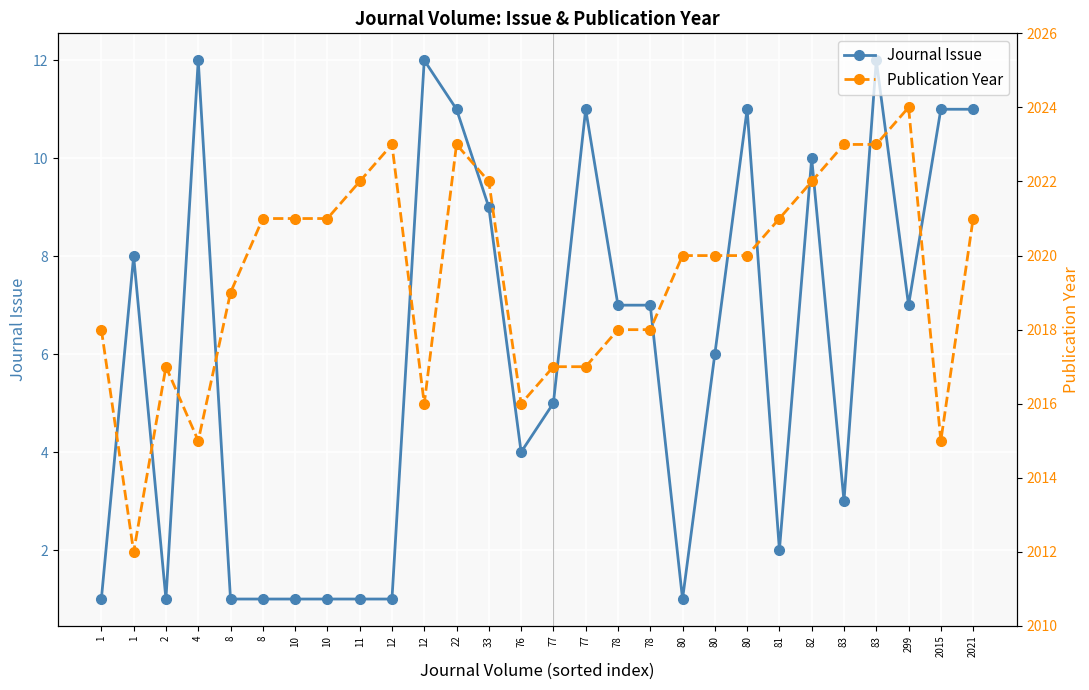

True or false: Journal Issue and Publication Year cross at least once.

False